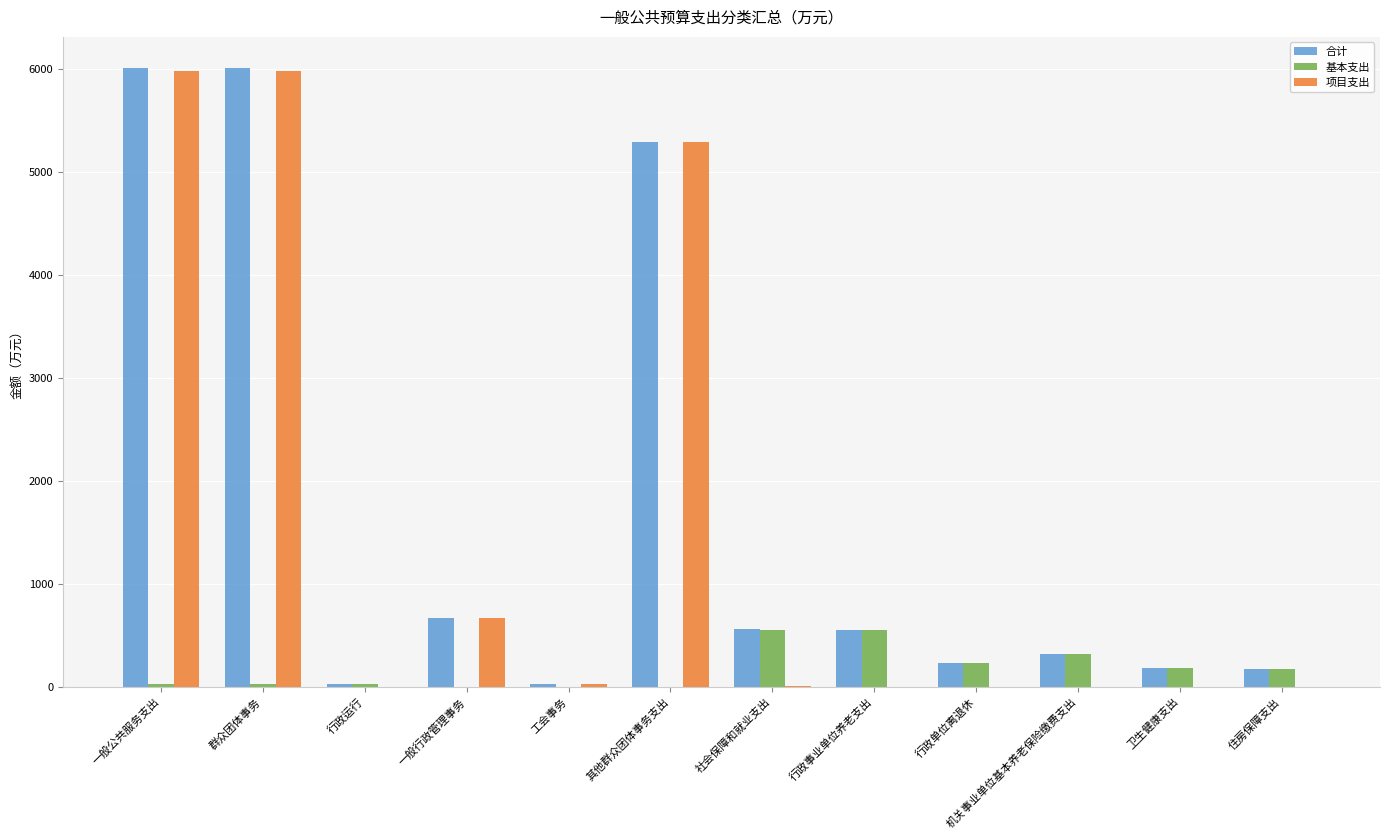

How many distinct data groups are displayed?

3